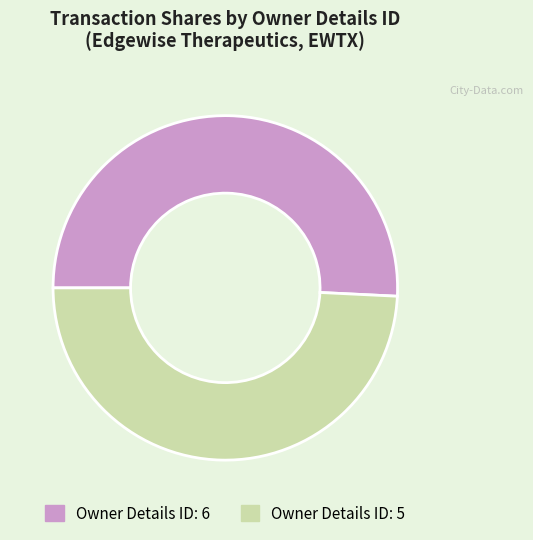

What is the ratio of the value at Owner Details ID: 6 to the value at Owner Details ID: 5?

1.0